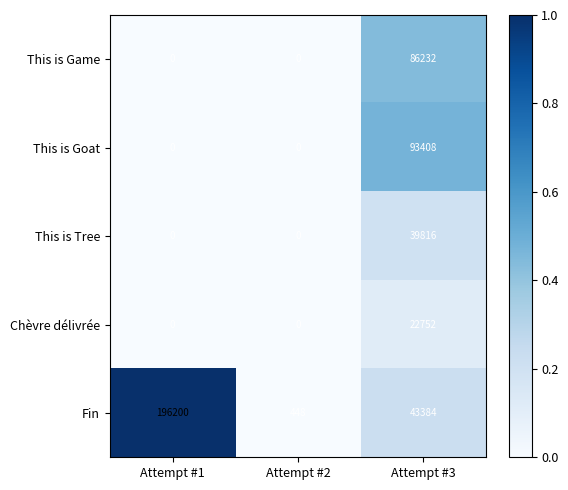

What is the sum of all This is Goat values?

93408